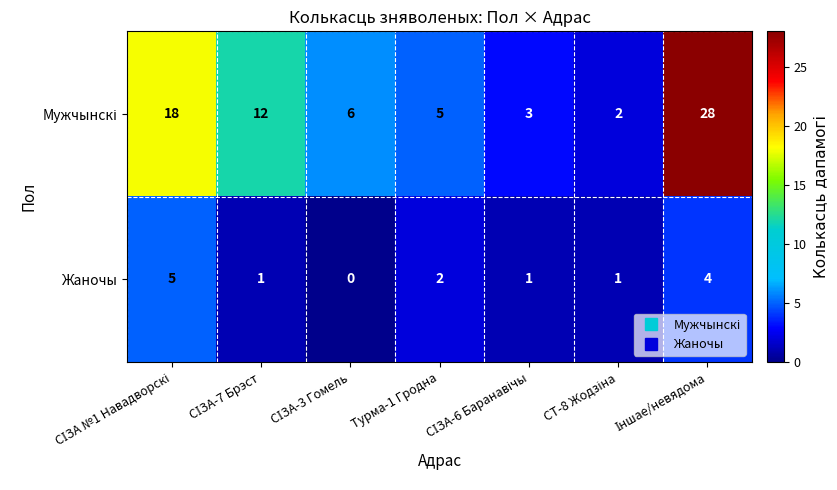

What is the difference between the highest and lowest values at Турма-1 Гродна?

3